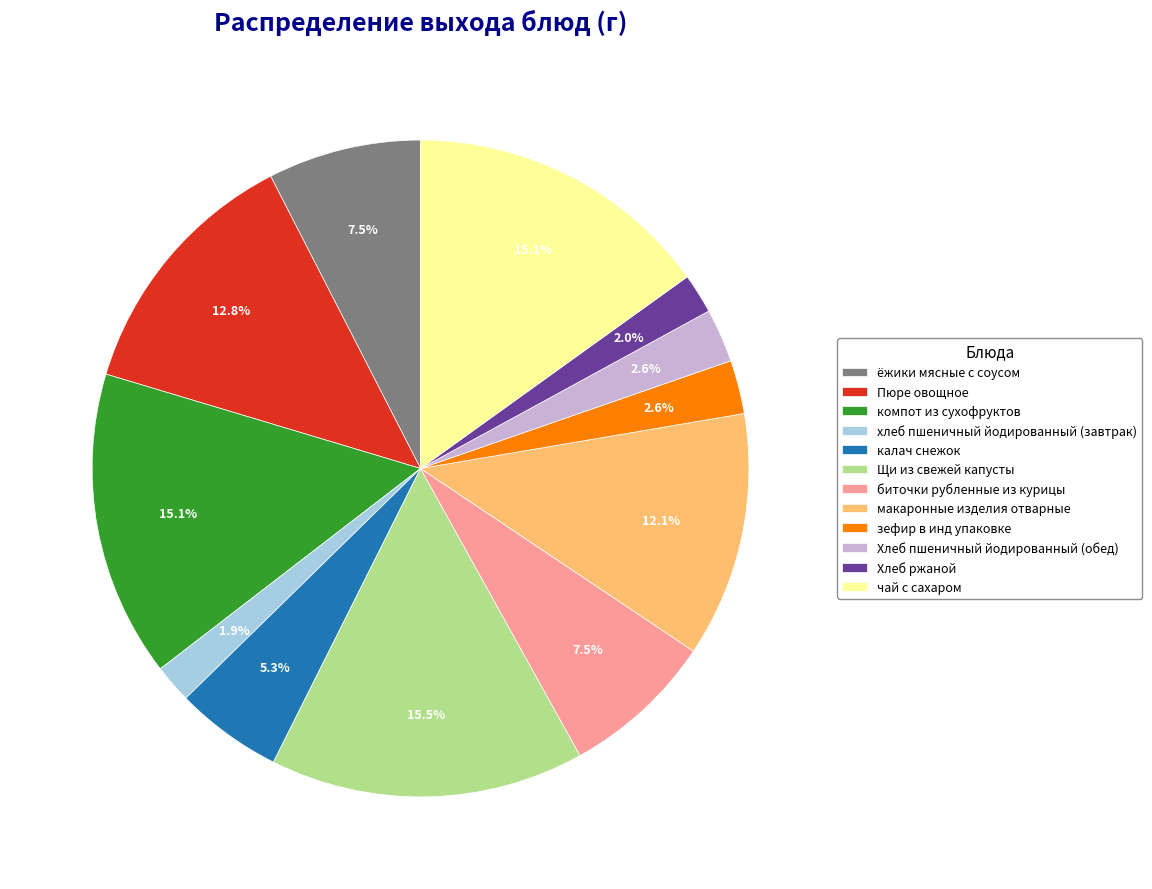

Which has a higher value, хлеб пшеничный йодированный (завтрак) or биточки рубленные из курицы?

биточки рубленные из курицы